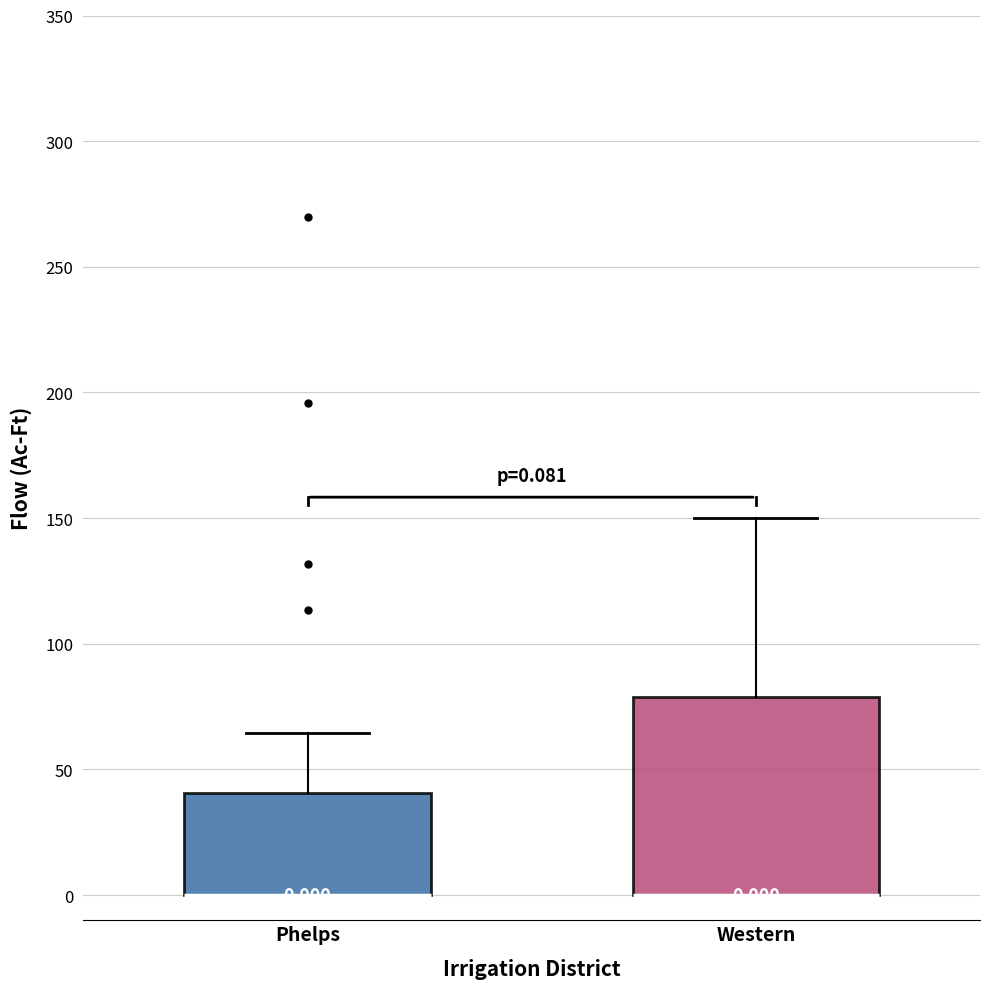

Comparing the boxes themselves (not the whiskers), which one is the tallest?

Western